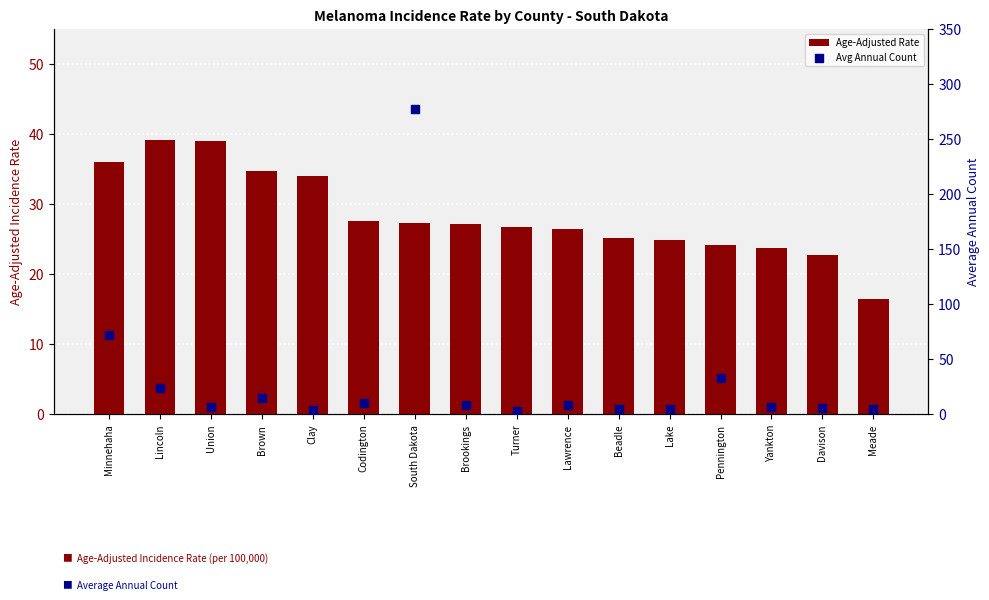

Which series reaches the maximum Y coordinate?

Avg Annual Count